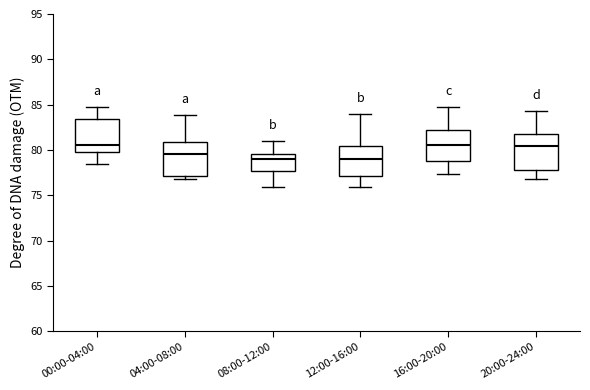

Reading left to right, read every box against the y-axis: the position of its median line, the range the box covers, and the ends of its whiskers. The values are not printed on the chart, so give them approximately, as read against the axis.

00:00-04:00: median 80.5, box 80.0 to 83.5, whiskers 78.5 to 84.5
04:00-08:00: median 79.5, box 77.0 to 81.0, whiskers 77.0 (just below the box's lower edge) to 84.0
08:00-12:00: median 79.0, box 77.5 to 79.5, whiskers 76.0 to 81.0
12:00-16:00: median 79.0, box 77.0 to 80.5, whiskers 76.0 to 84.0
16:00-20:00: median 80.5, box 79.0 to 82.0, whiskers 77.5 to 84.5
20:00-24:00: median 80.5, box 78.0 to 82.0, whiskers 77.0 to 84.5